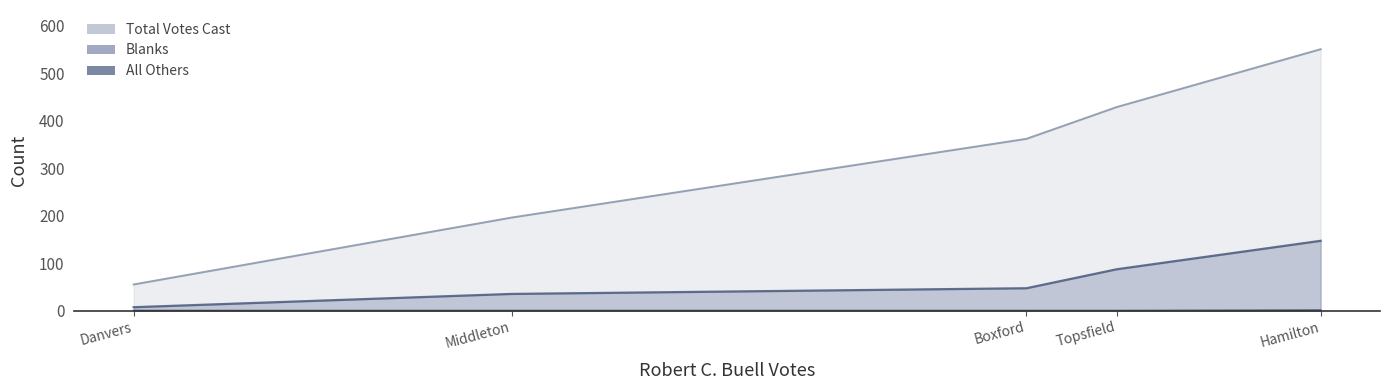

What is the difference between the second highest and minimum values in the Blanks series?

80